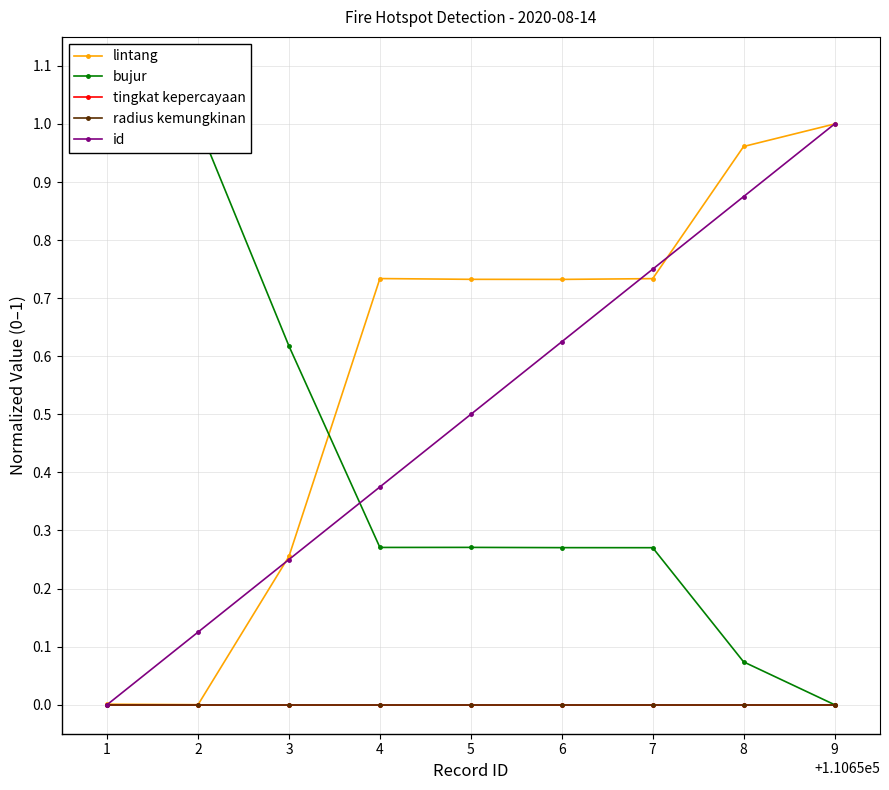

Between 1 and 5, which is larger?

5